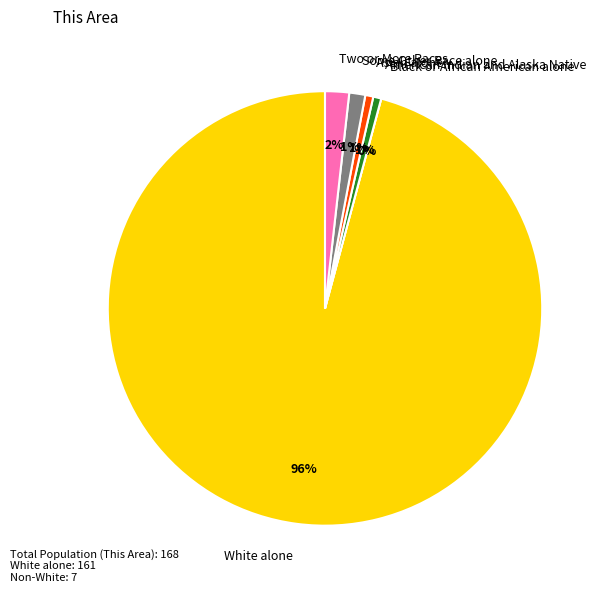

Is there any slice that represents more than half of the pie?

Yes